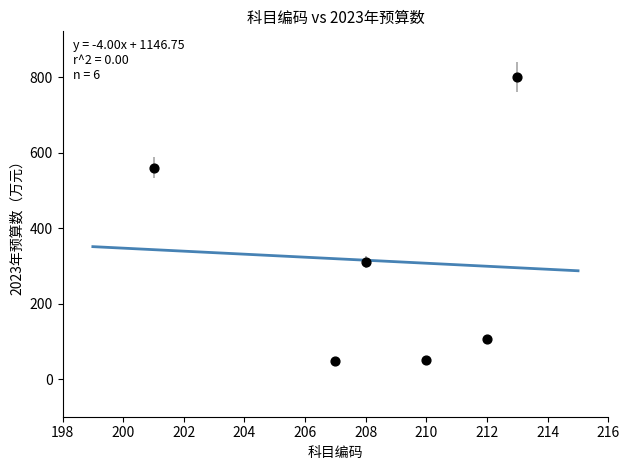

What Y value in the scatter plot is closest to 424?

310.5